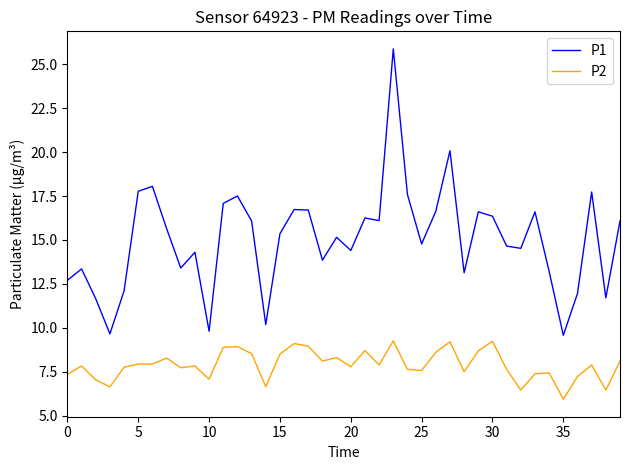

How many distinct data groups are displayed?

2